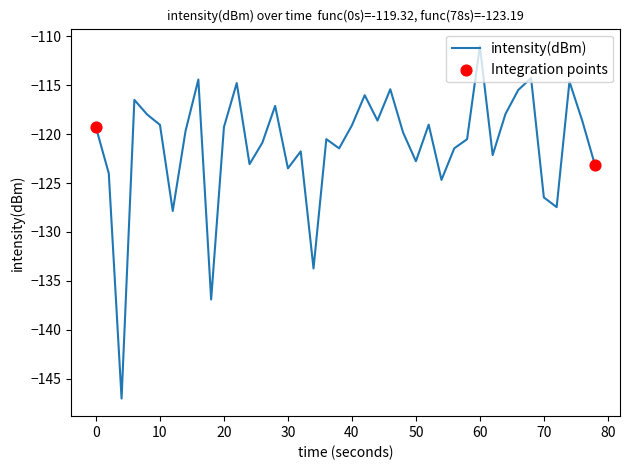

What is the difference between the maximum and minimum values?

36.0